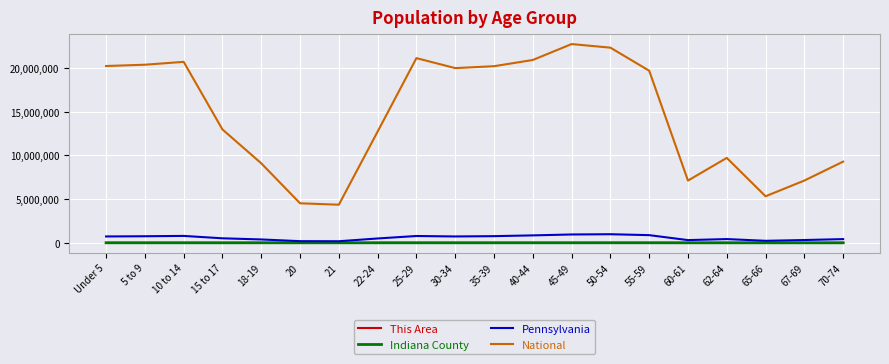

Which series has the largest total across all categories?

National